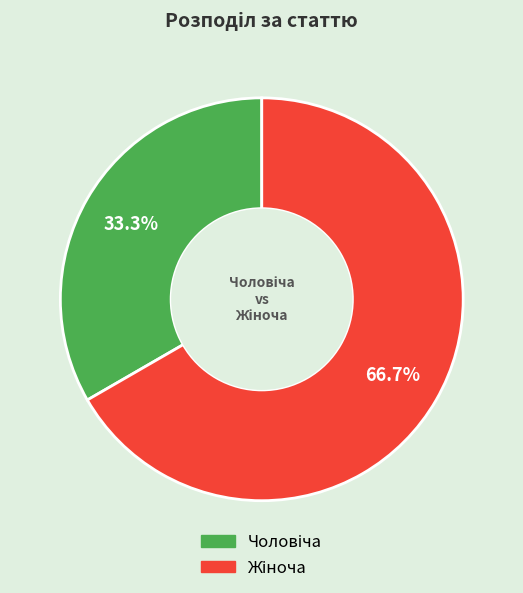

Is there a majority slice in this chart?

Yes